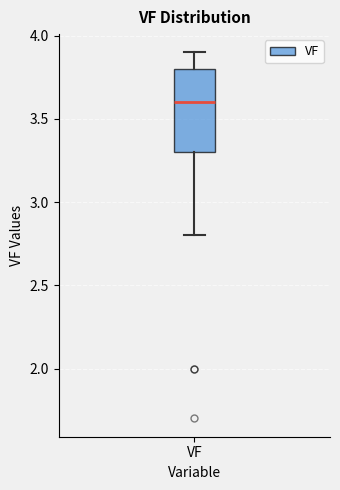

Where does the upper whisker of the box for VF end on the y-axis? The values are not printed on the chart, so give them approximately, as read against the axis.

3.9